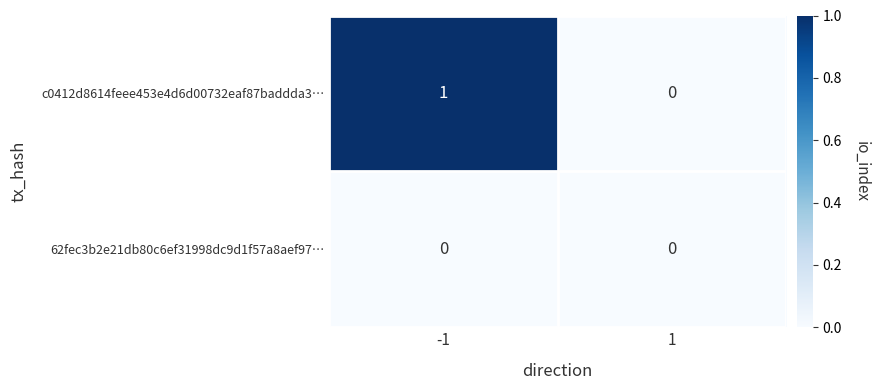

Reading left to right, what are all the values shown in this chart?

c0412d8614feee453e4d6d00732eaf87baddda3…: -1=1	1=0
62fec3b2e21db80c6ef31998dc9d1f57a8aef97…: -1=0	1=0